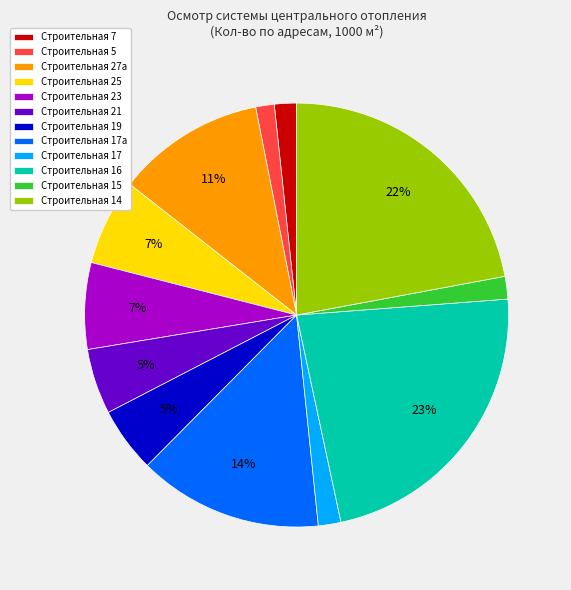

The Строительная 27а slice represents 11% of the pie. True or false?

True